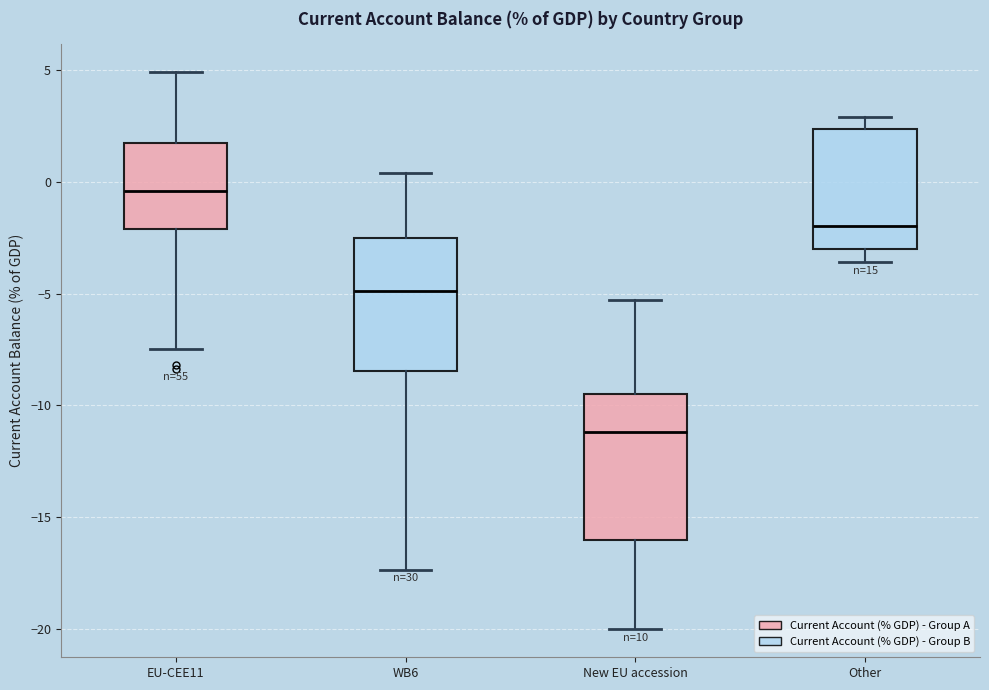

Where is the upper edge of the box for WB6 on the y-axis? The values are not printed on the chart, so give them approximately, as read against the axis.

-2.5